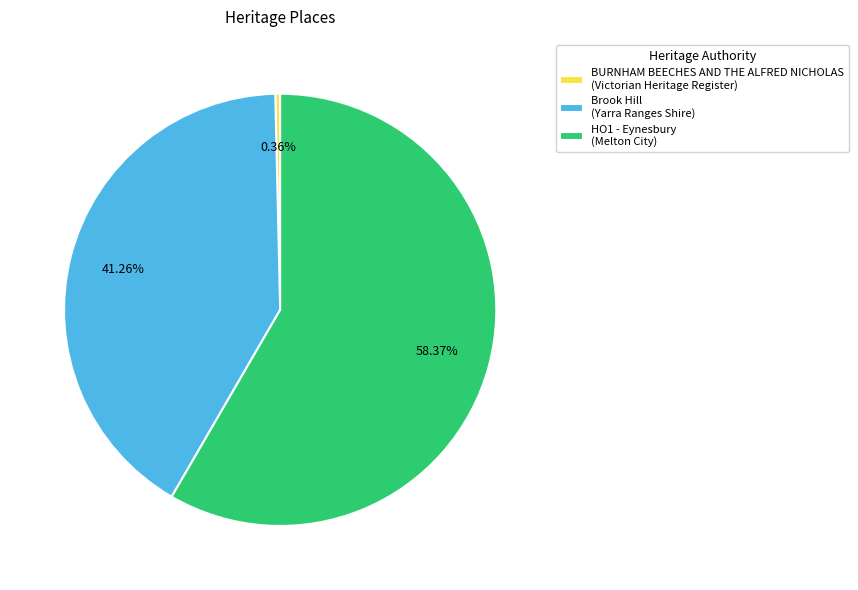

What is the majority slice?

HO1 - Eynesbury